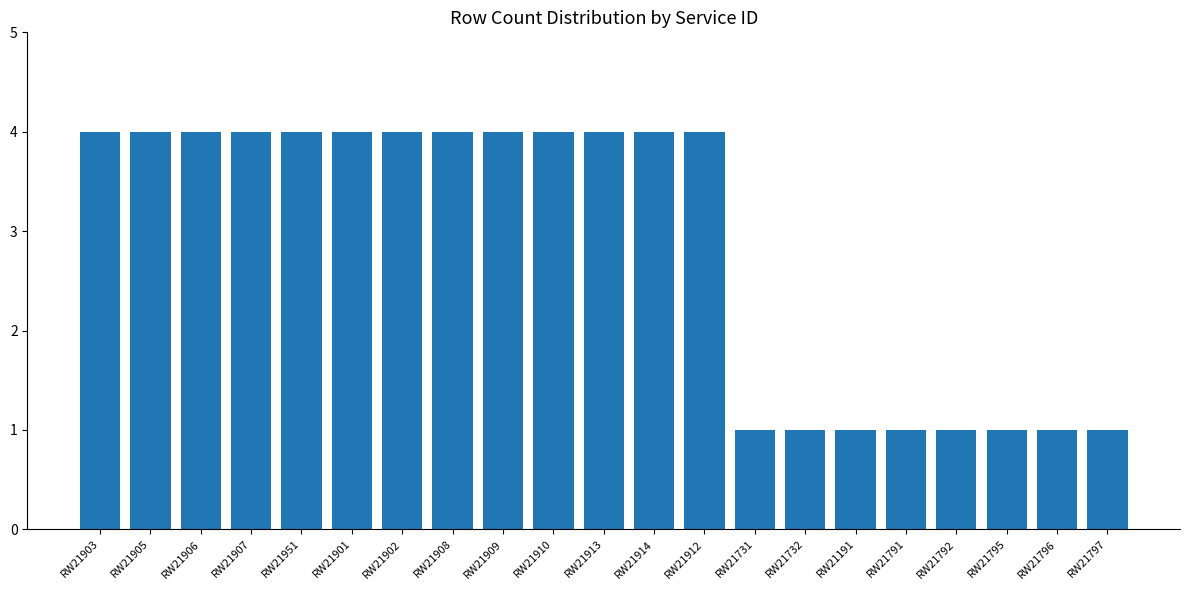

What is the change in value from RW21906 to RW21731?

-3